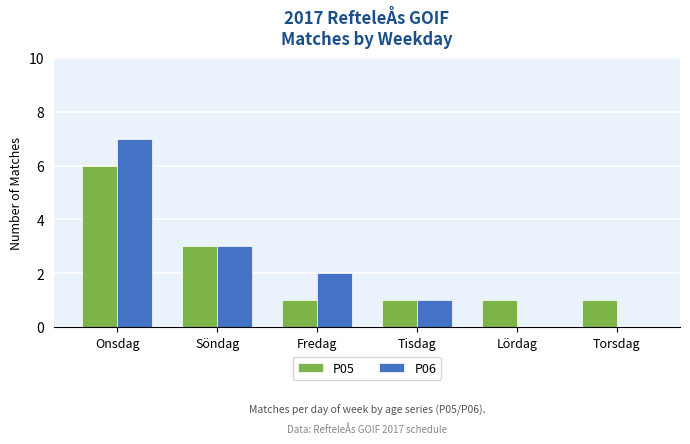

The P06 series shows 1 at Fredag. True or false?

False